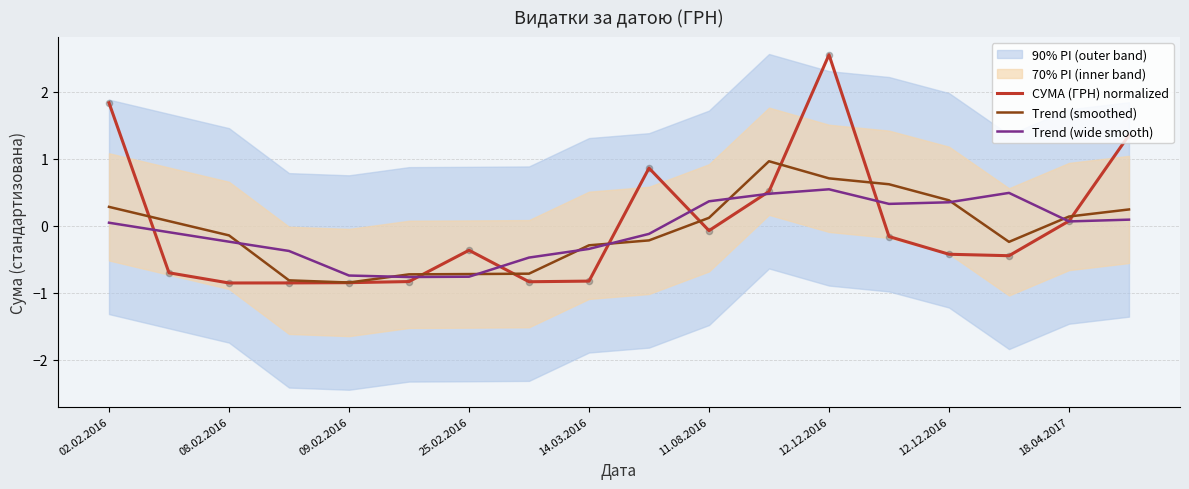

Which series contains the highest Y value?

СУМА (ГРН) normalized